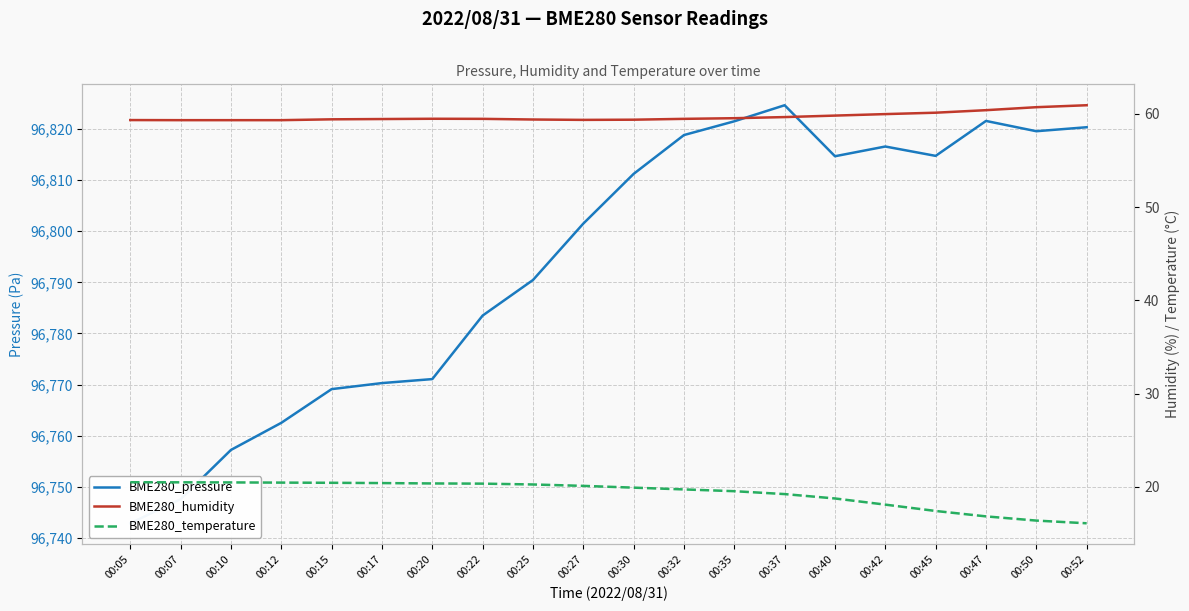

How many lines are shown in the chart?

3